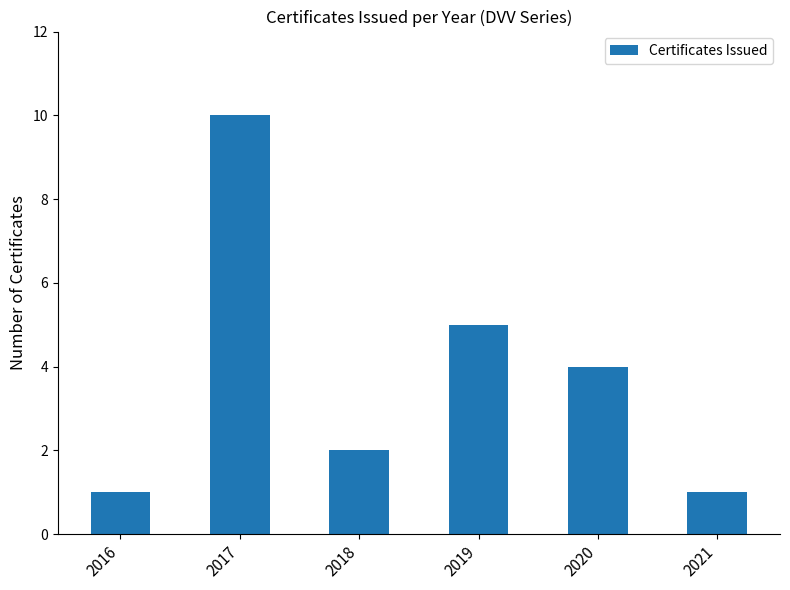

What is the sum of all values?

23